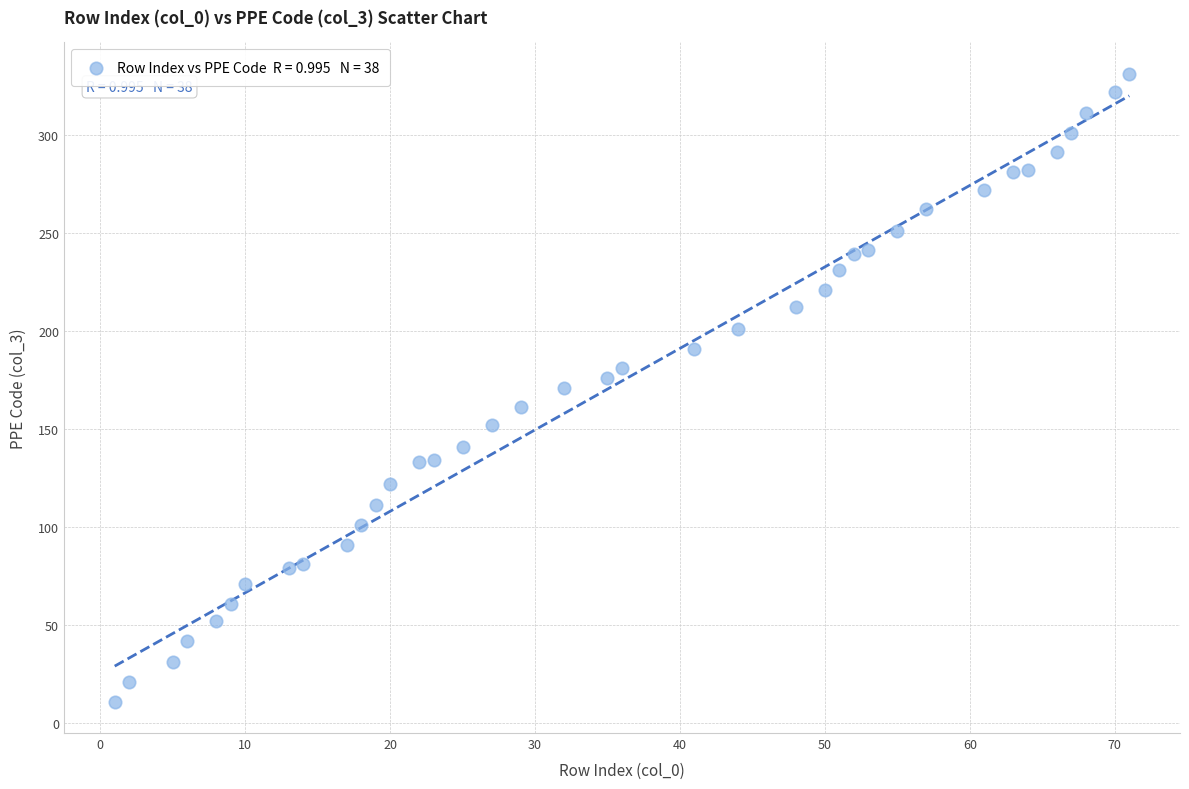

What is the range of Y values (max minus min)?

320